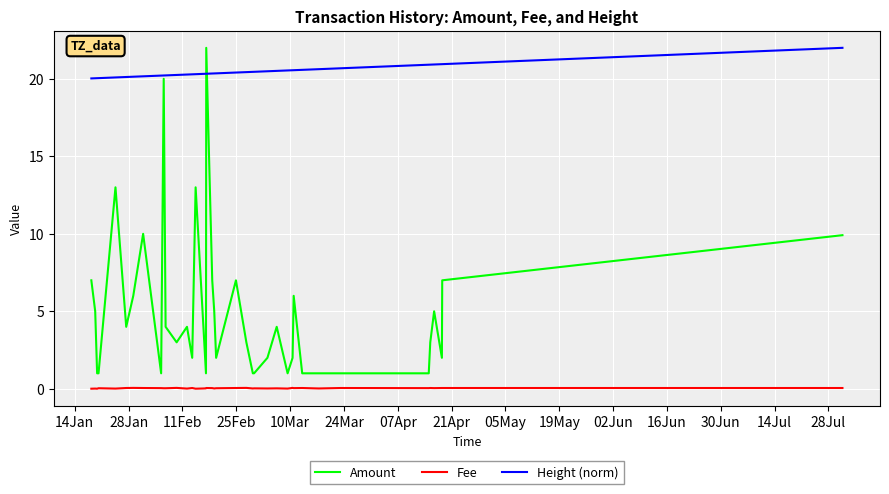

What is the maximum value shown in the chart?

22.0